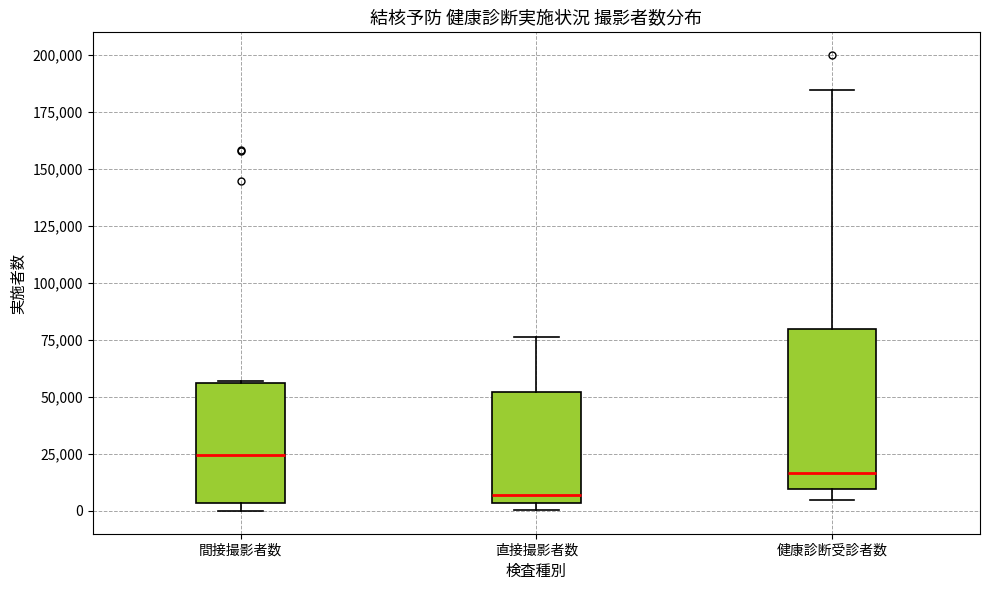

Which box is the tallest, from its lower edge to its upper edge?

健康診断受診者数